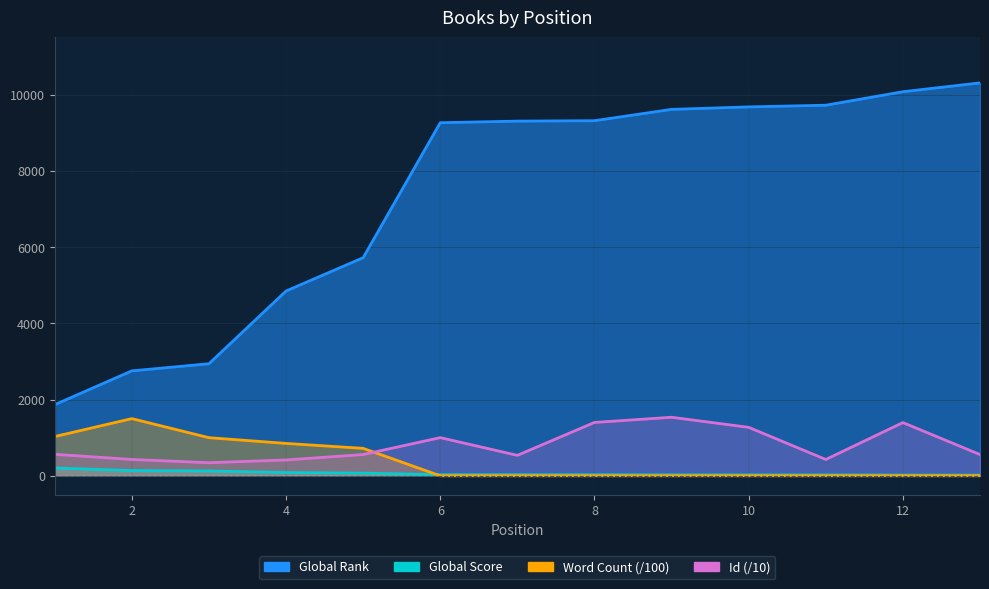

What is the value of the Global Rank point at the 7th from the left?

9305.0